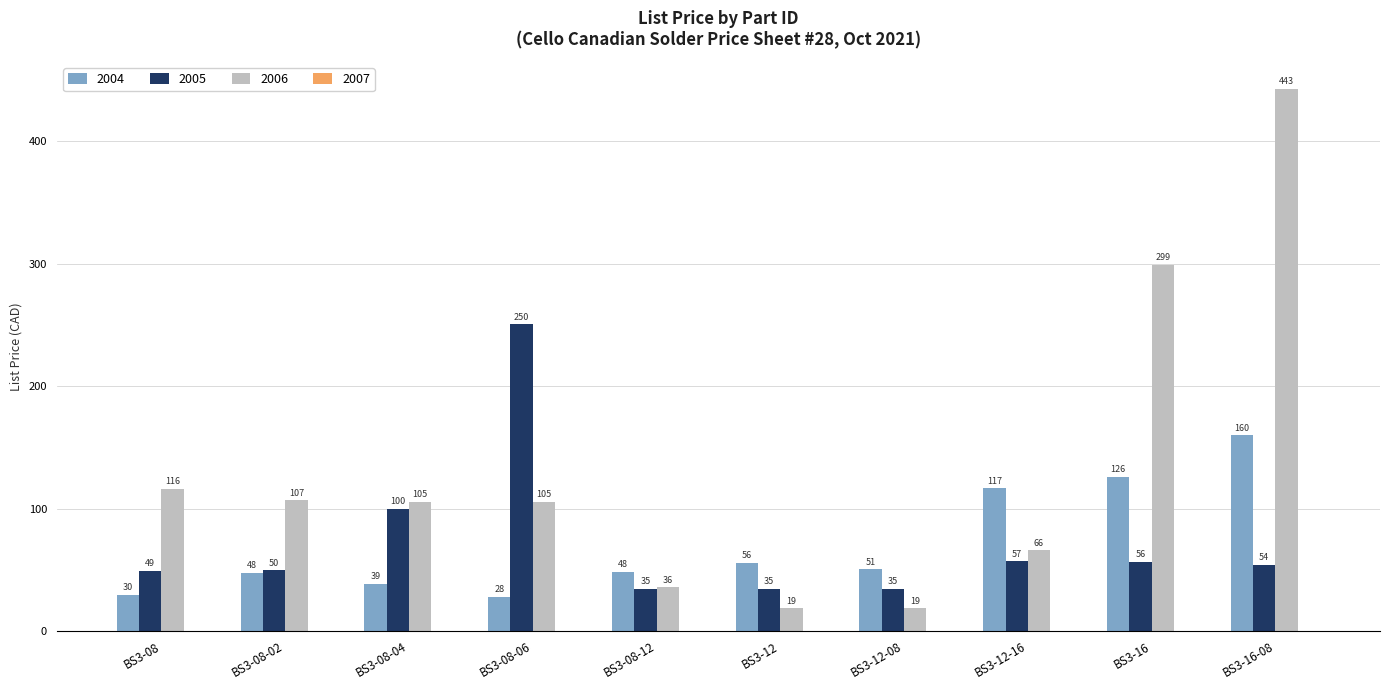

The 2005 series shows 80.4 at BS3-16. True or false?

False